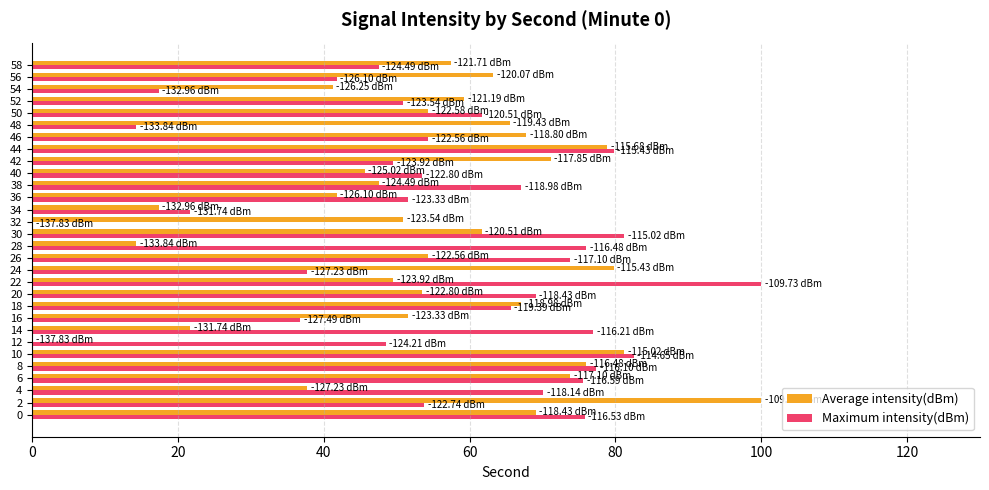

What is the sum of all Maximum intensity(dBm) values?

1711.4